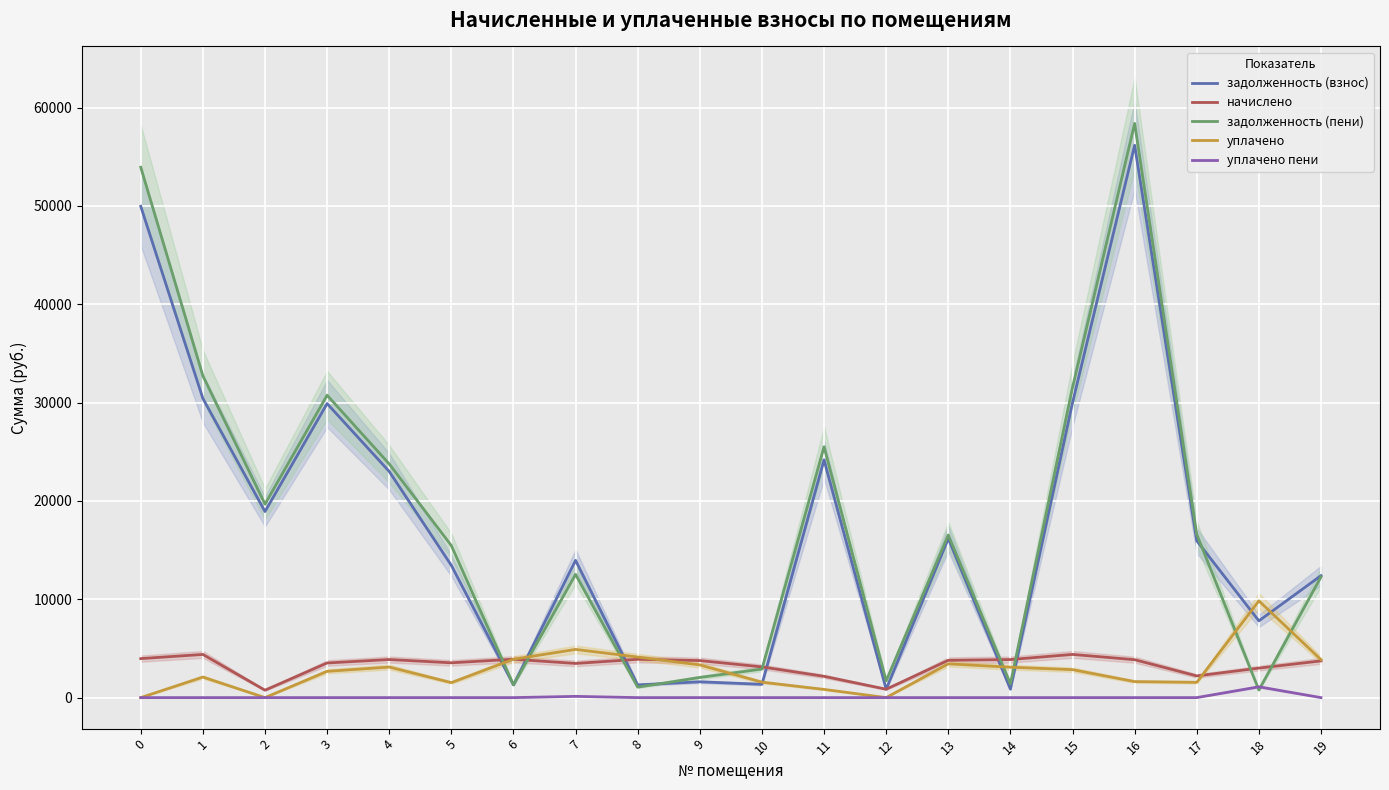

True or false: задолженность (пени) and уплачено пени intersect in this chart.

True